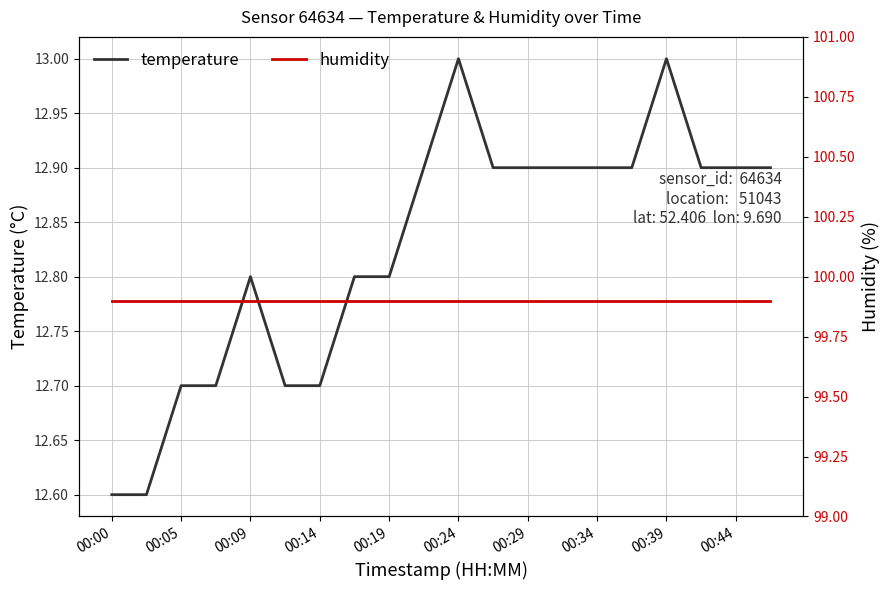

True or false: temperature and humidity intersect in this chart.

False